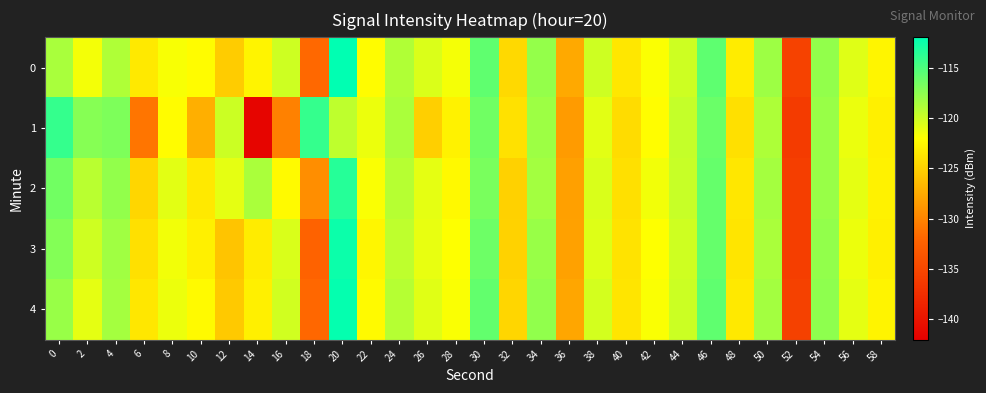

Rank the series at 12 from highest to lowest value.

row_1, row_2, row_0, row_4, row_3